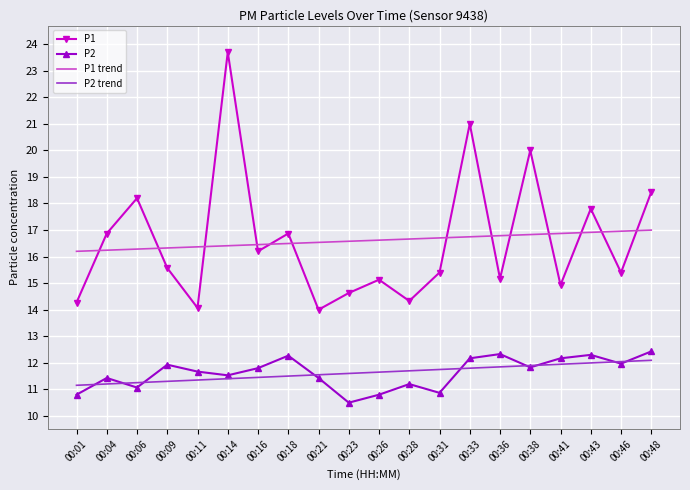

What is the total value across all series at 00:11?

53.5